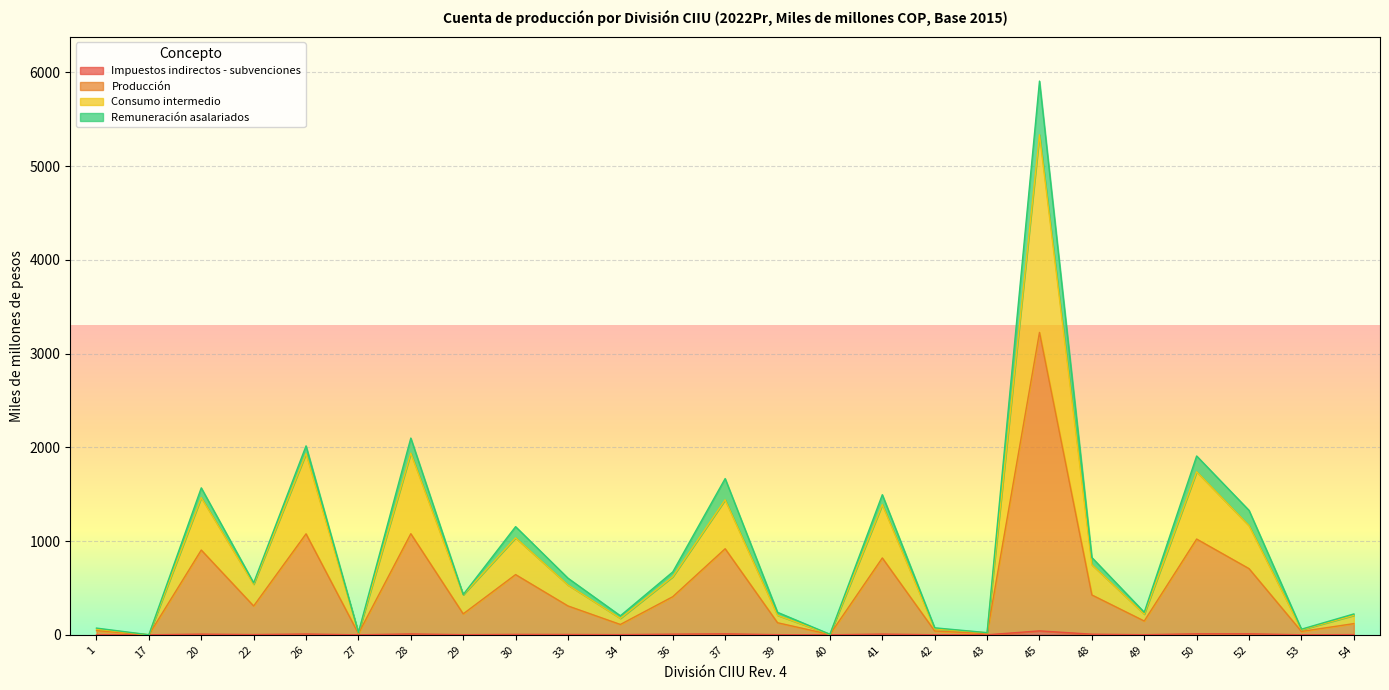

Which category has the highest value across all series?

45